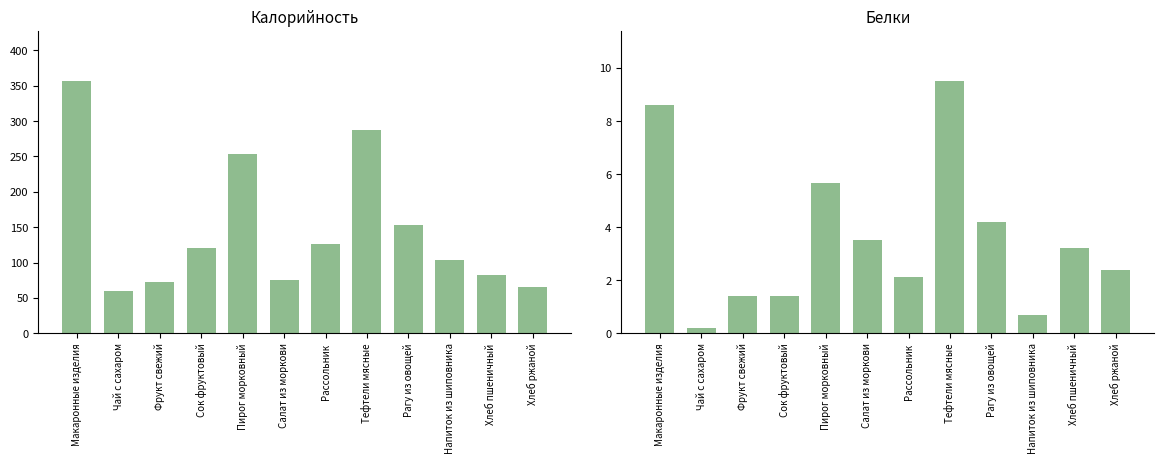

Reading left to right, what are all the values shown in this chart?

Калорийность: Макаронные изделия=356.3	Чай с сахаром=60.0	Фрукт свежий=72.3	Сок фруктовый=120.0	Пирог морковный=253.4	Салат из моркови=76.0	Рассольник=126.2	Тефтели мясные=287.2	Рагу из овощей=152.8	Напиток из шиповника=103.0	Хлеб пшеничный=82.2	Хлеб ржаной=66.0
Белки: Макаронные изделия=8.6	Чай с сахаром=0.2	Фрукт свежий=1.4	Сок фруктовый=1.4	Пирог морковный=5.7	Салат из моркови=3.5	Рассольник=2.1	Тефтели мясные=9.5	Рагу из овощей=4.2	Напиток из шиповника=0.7	Хлеб пшеничный=3.2	Хлеб ржаной=2.4